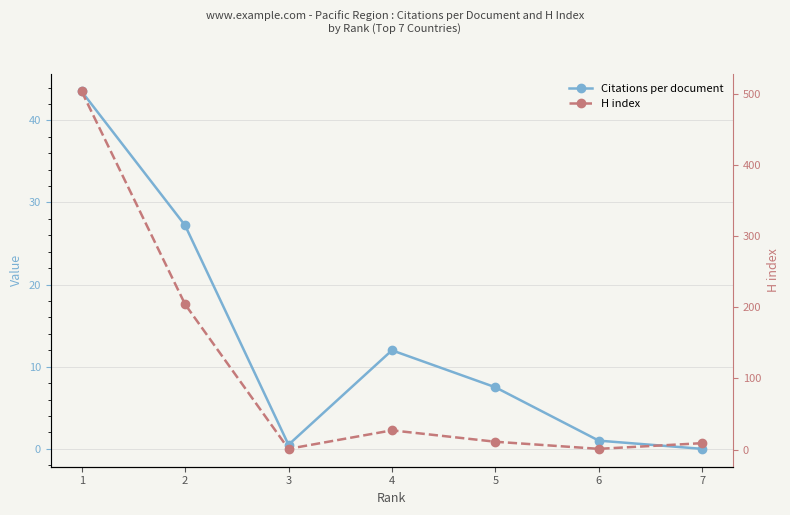

At which category does H index reach its first local valley?

3